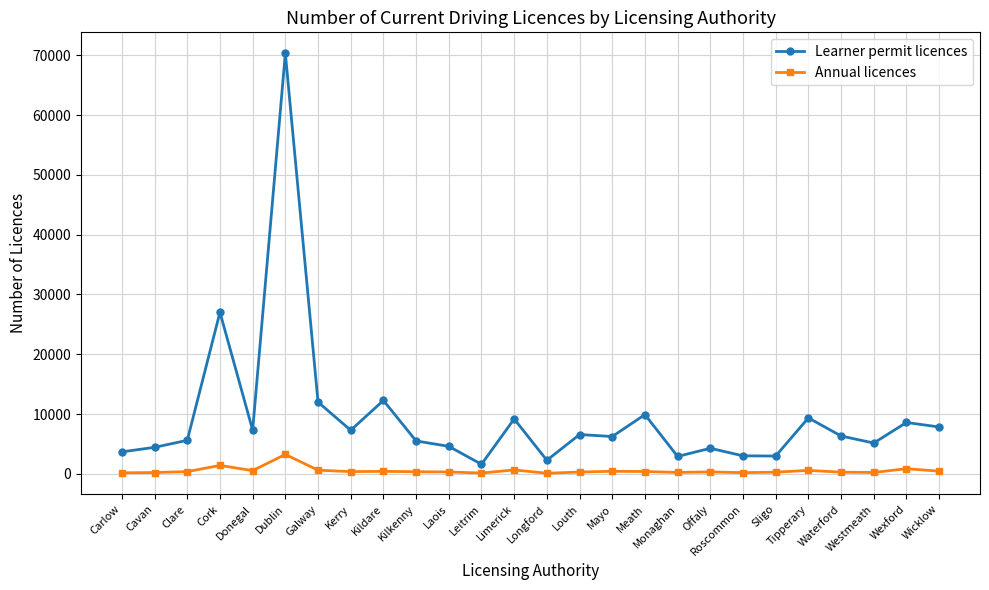

True or false: Learner permit licences has more than 1 points higher than both neighbors.

True